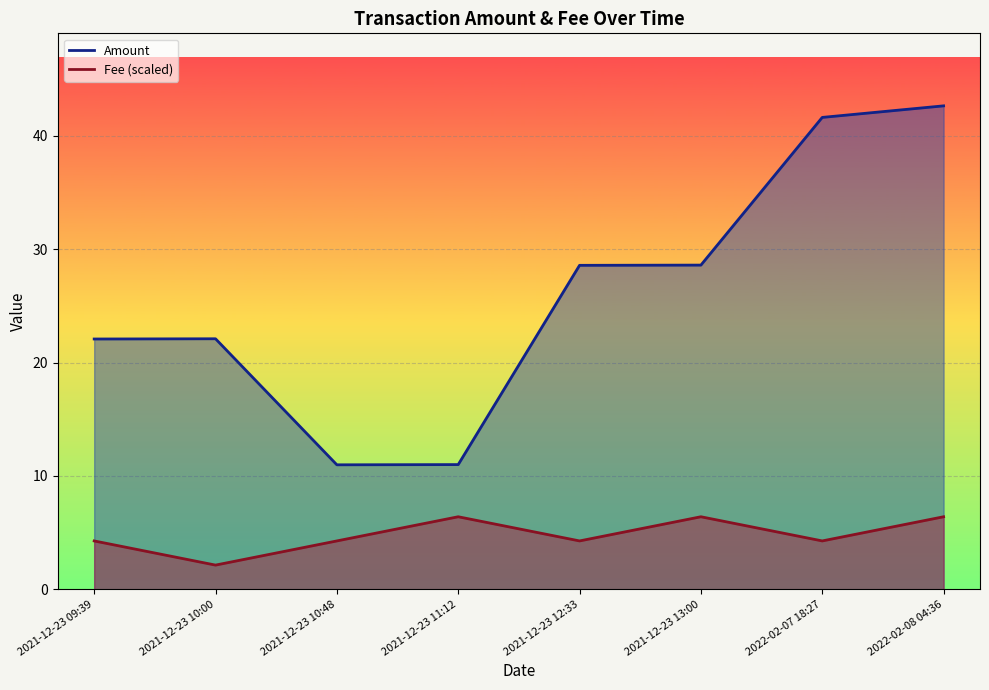

At which label is Fee (scaled) closest to 4?

2021-12-23 09:39